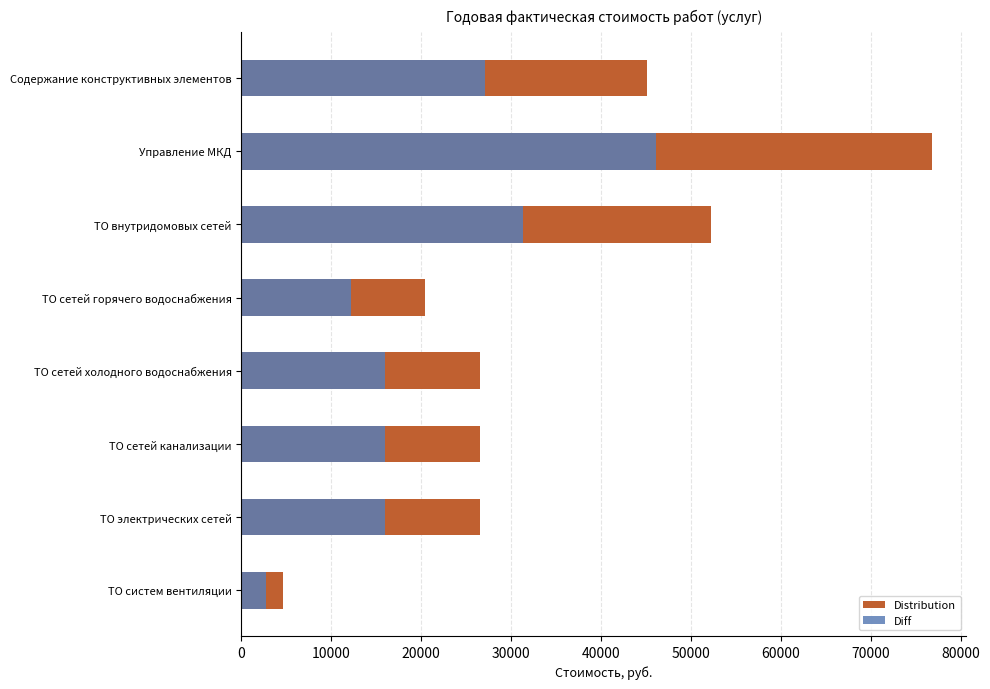

What is the value of the Diff bar at the 7th from the left?

15946.1